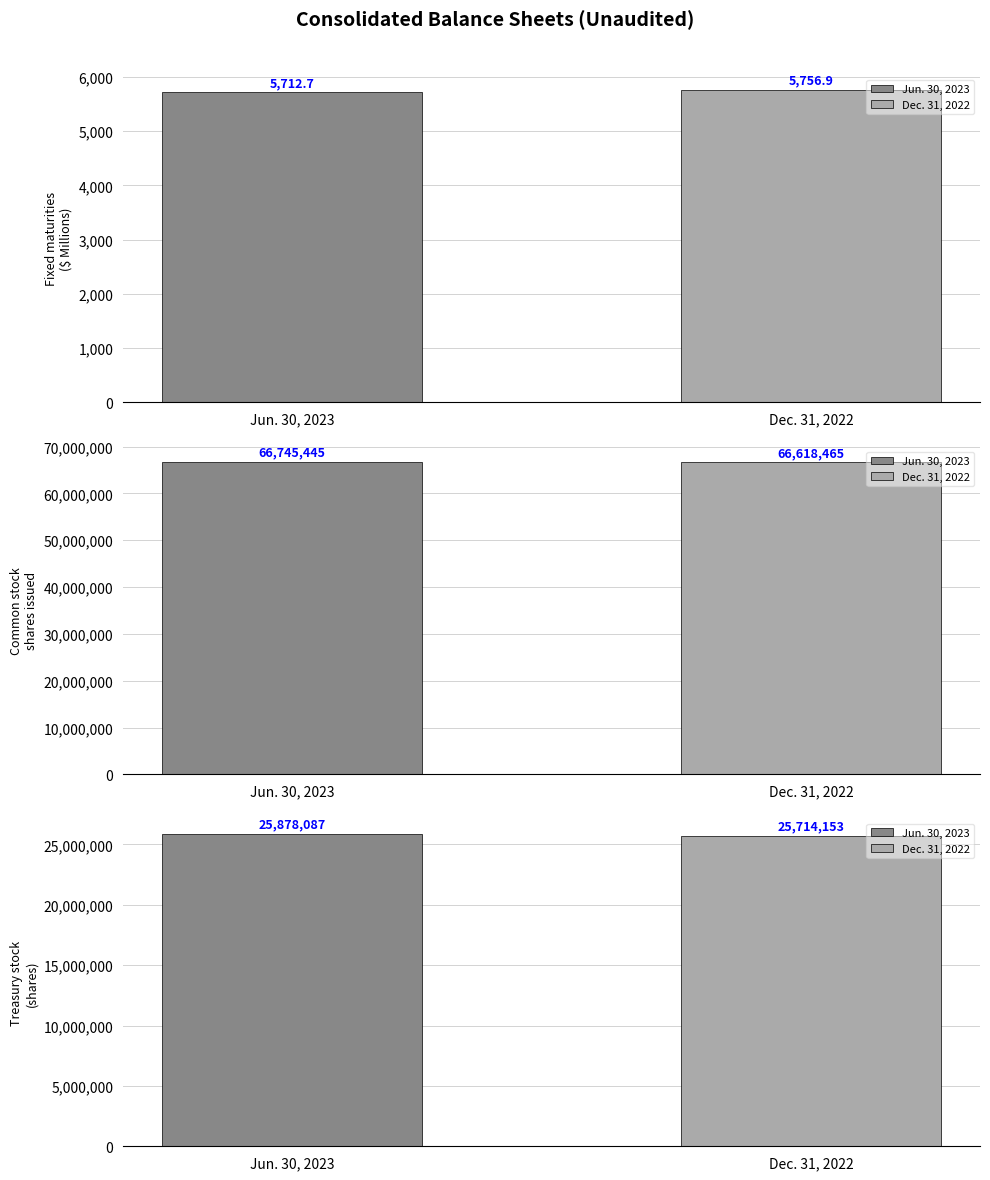

How many bars are there in total?

6